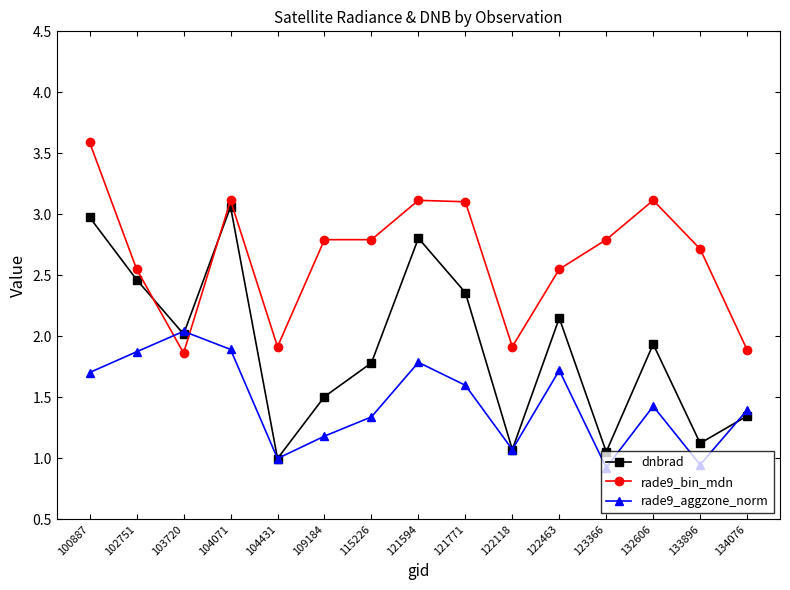

How many values in the rade9_bin_mdn series exceed 2?

11